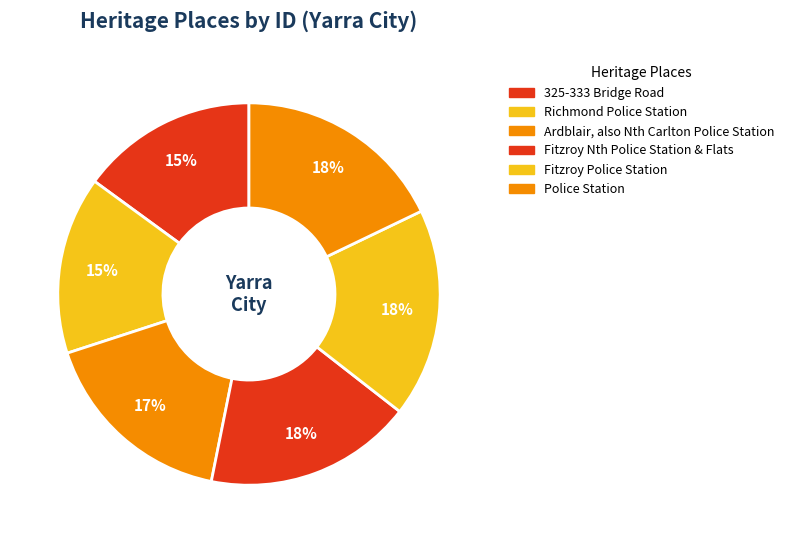

Count the number of slices in the pie.

6